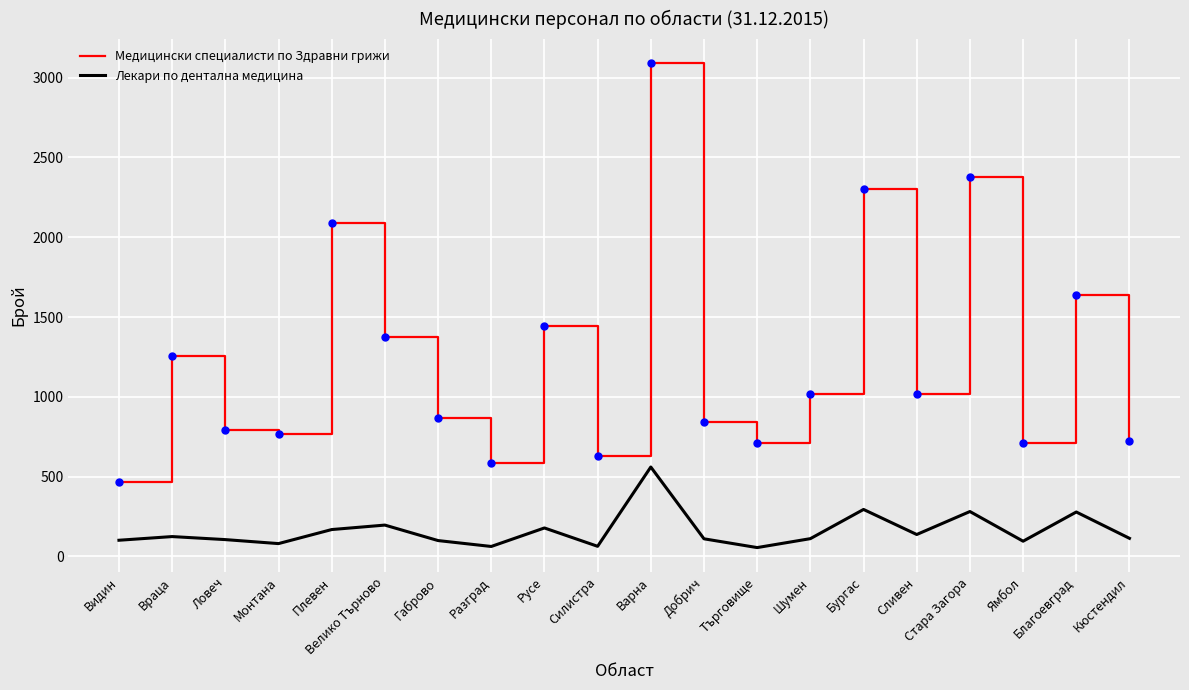

Is the value of Медицински специалисти по Здравни грижи at Сливен greater than the value of Лекари по дентална медицина at Габрово?

Yes